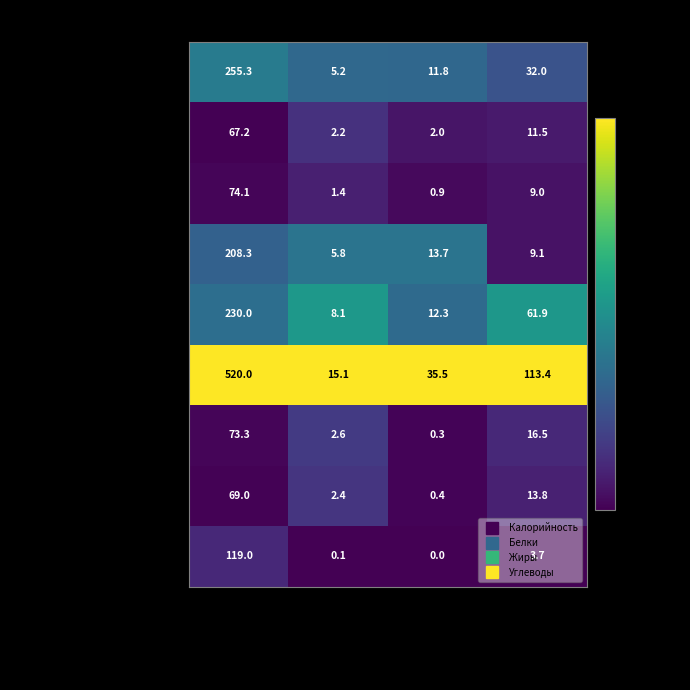

At which label does Хлеб золотистый first exceed 9?

Калорийность